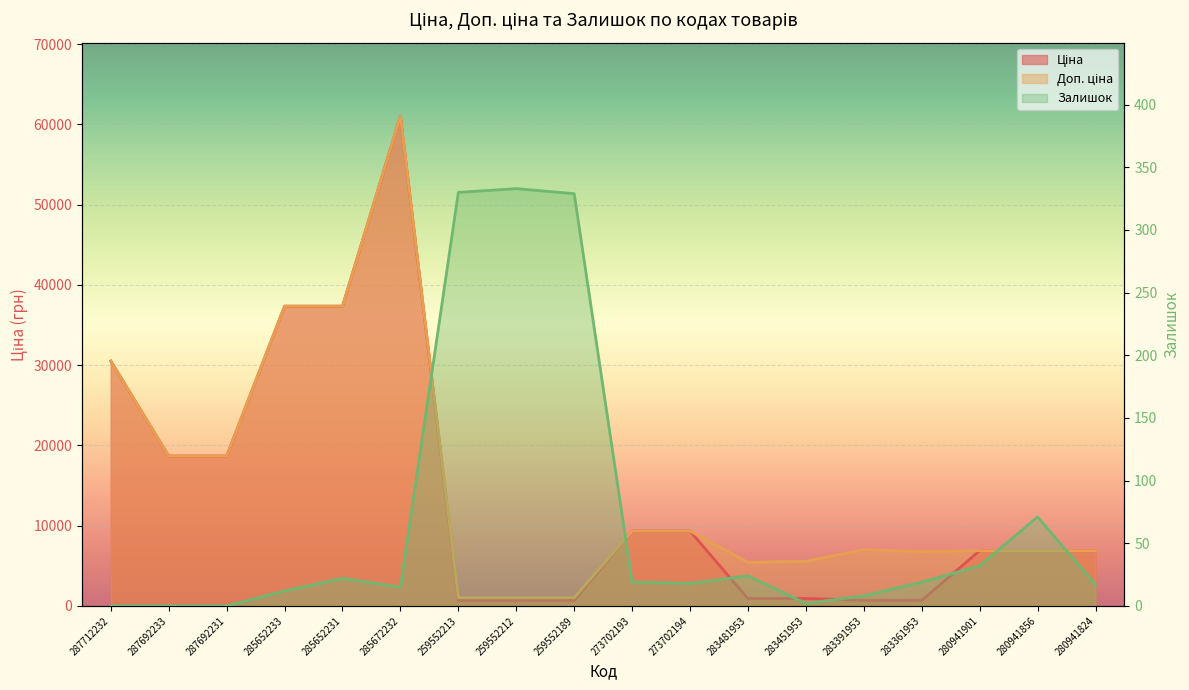

True or false: Ціна has more than 0 interior local peaks.

True